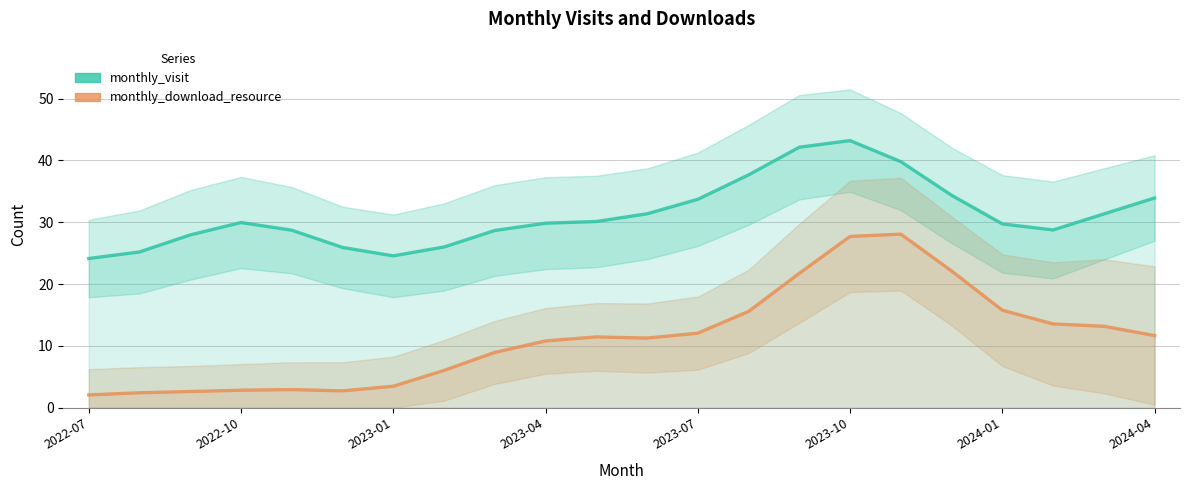

The value of monthly_visit at 2023-10 is 43.2. True or false?

True